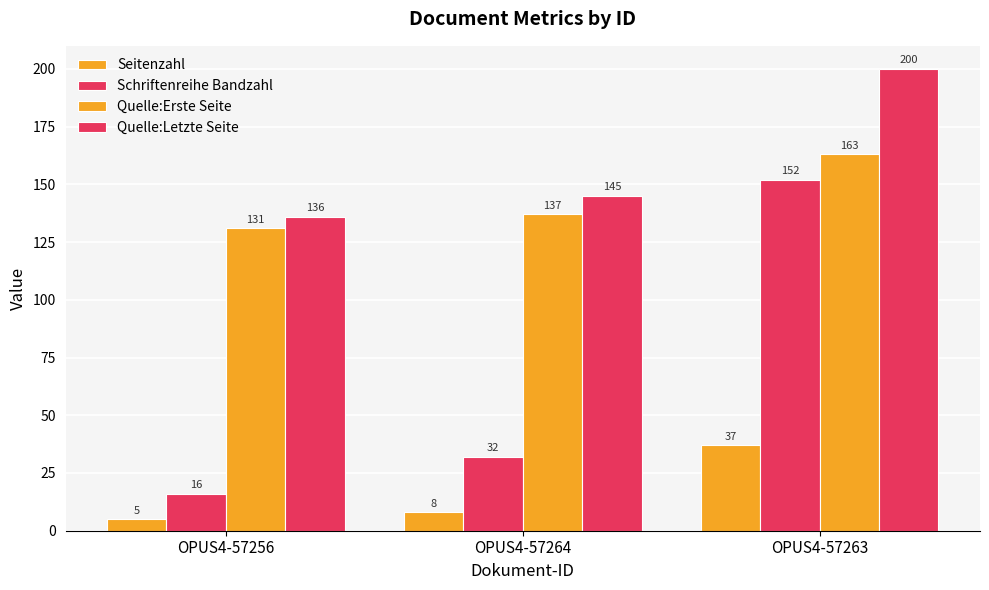

Count the number of data series in this chart.

4